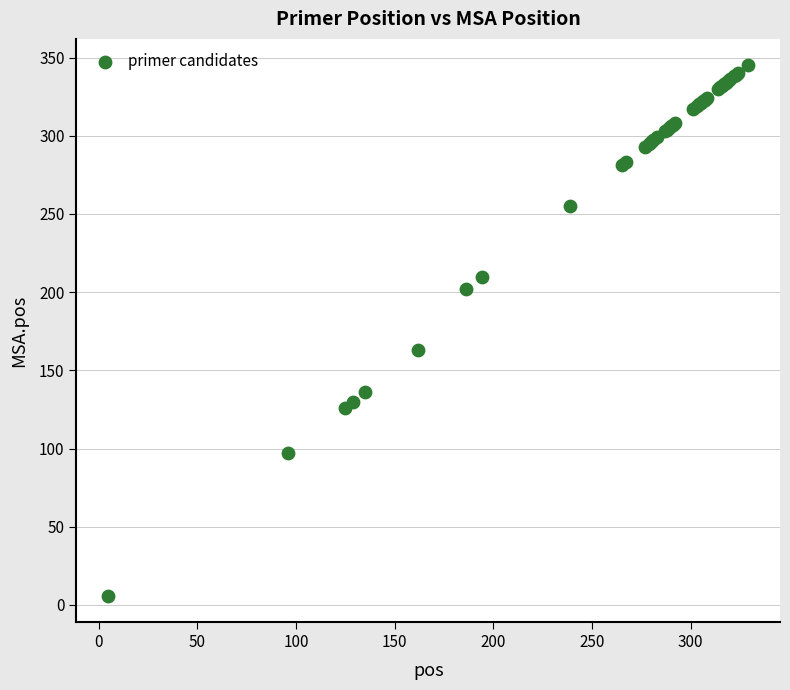

What Y value in the scatter plot is closest to 175?

163